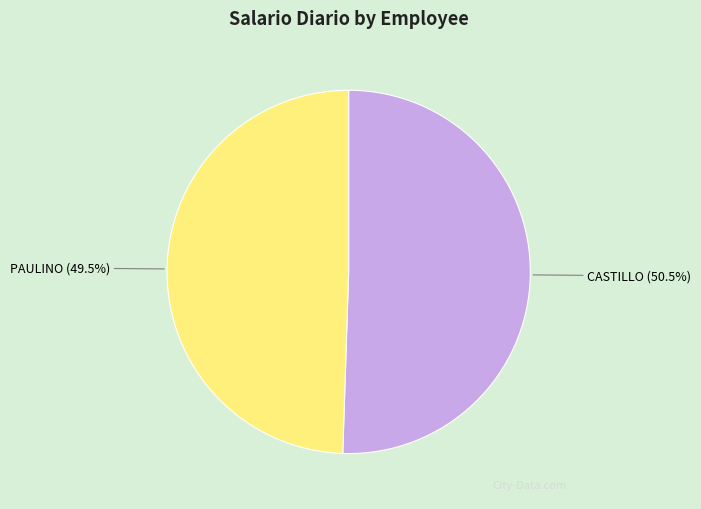

Is there a majority slice in this chart?

Yes